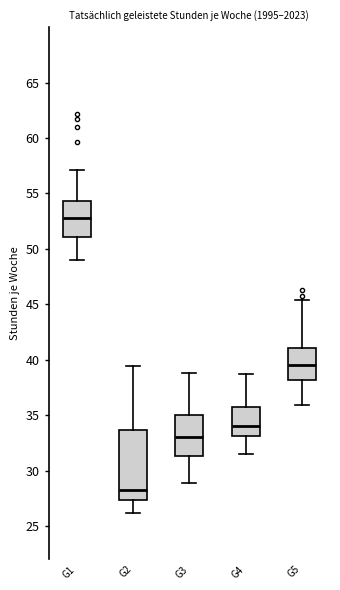

Which box is the tallest, from its lower edge to its upper edge?

G2